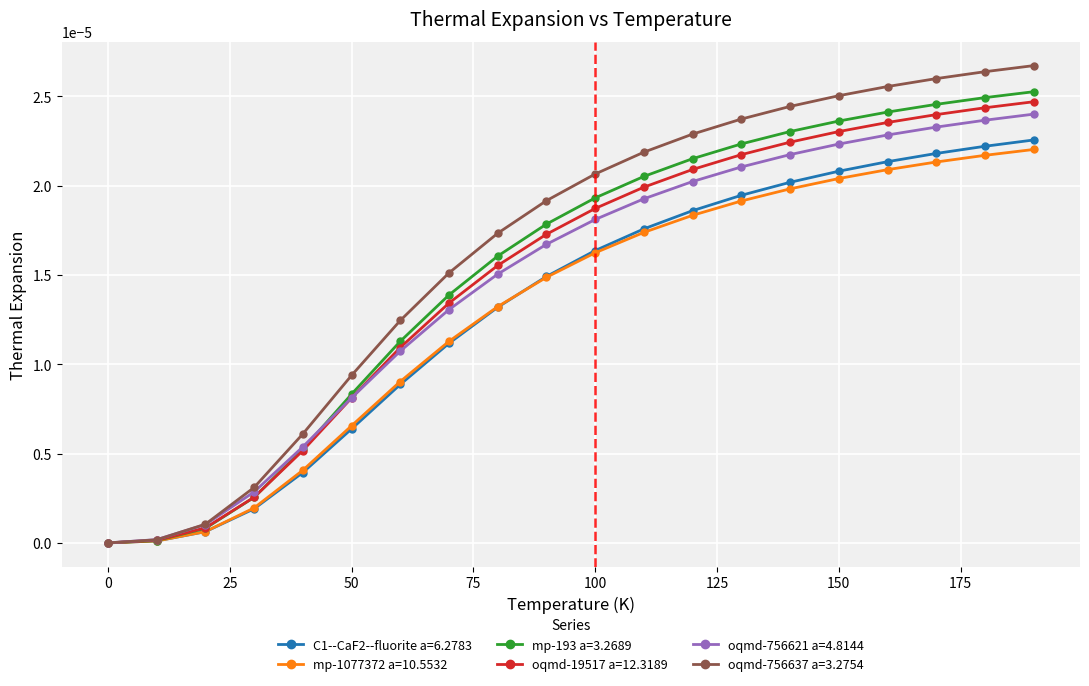

How many lines are shown in the chart?

6